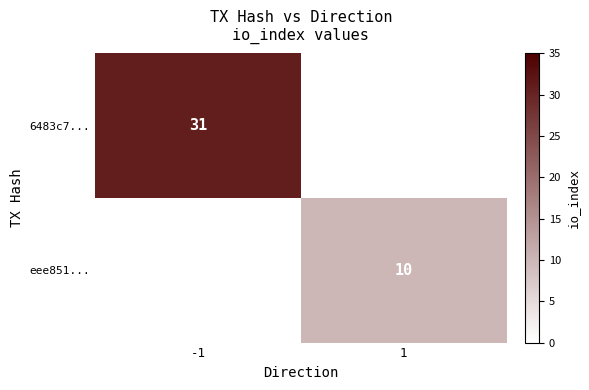

Is it true that eee851... equals 6 at 1?

False